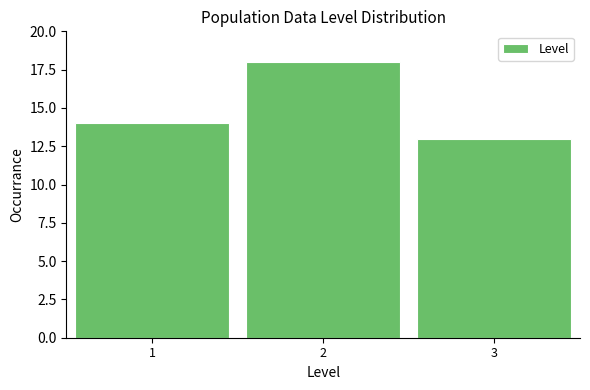

Reading left to right, list every bar in this chart as the range it spans on the x-axis followed by its height. The values are not printed on the chart, so give them approximately, as read against the axis.

0.5 to 1.5: 14
1.5 to 2.5: 18
2.5 to 3.5: 13